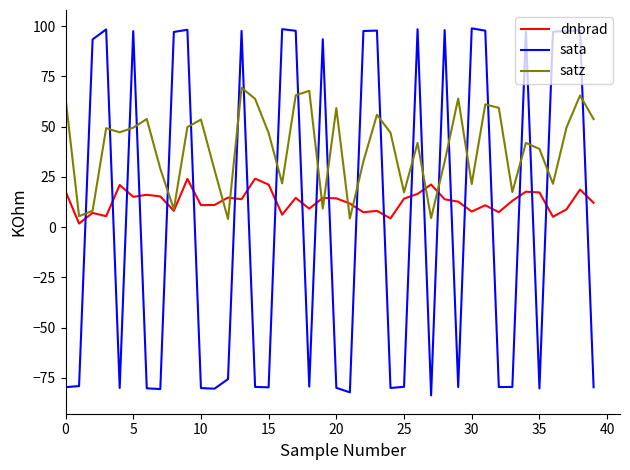

How many times do satz and sata cross each other?

24